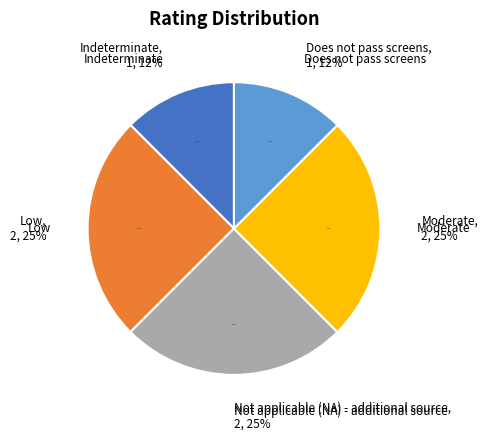

To the nearest percent, what percentage of the pie is Indeterminate?

12%